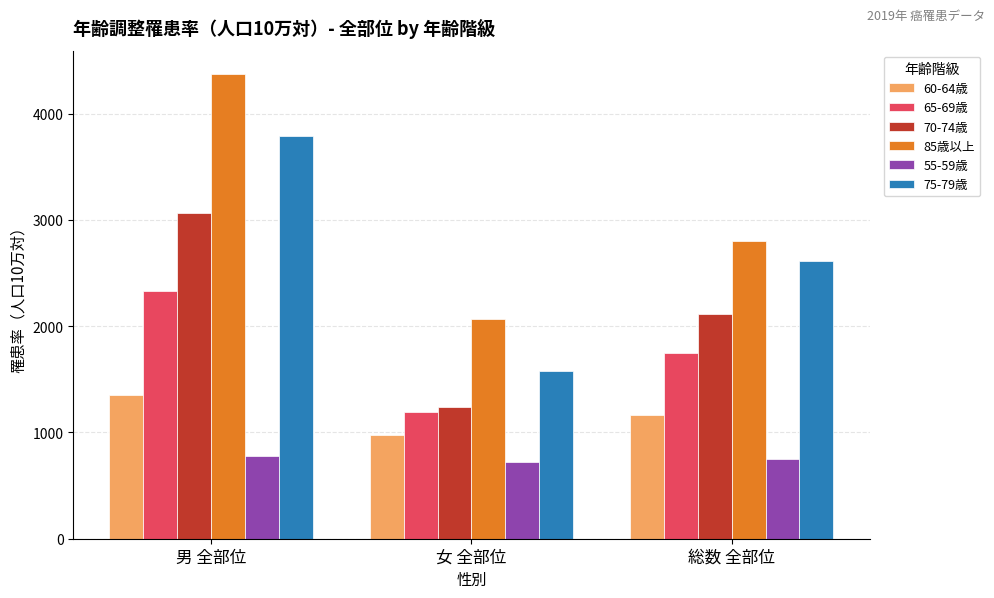

What are all the series names shown in the legend?

60-64歳, 65-69歳, 70-74歳, 85歳以上, 55-59歳, 75-79歳